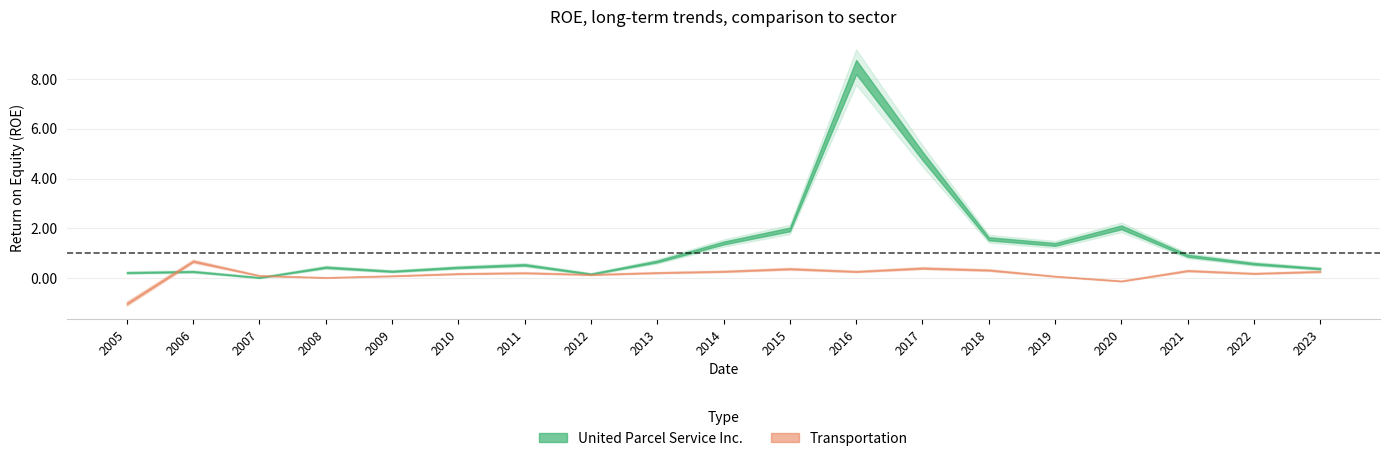

How many values in the Transportation series are below 0?

2